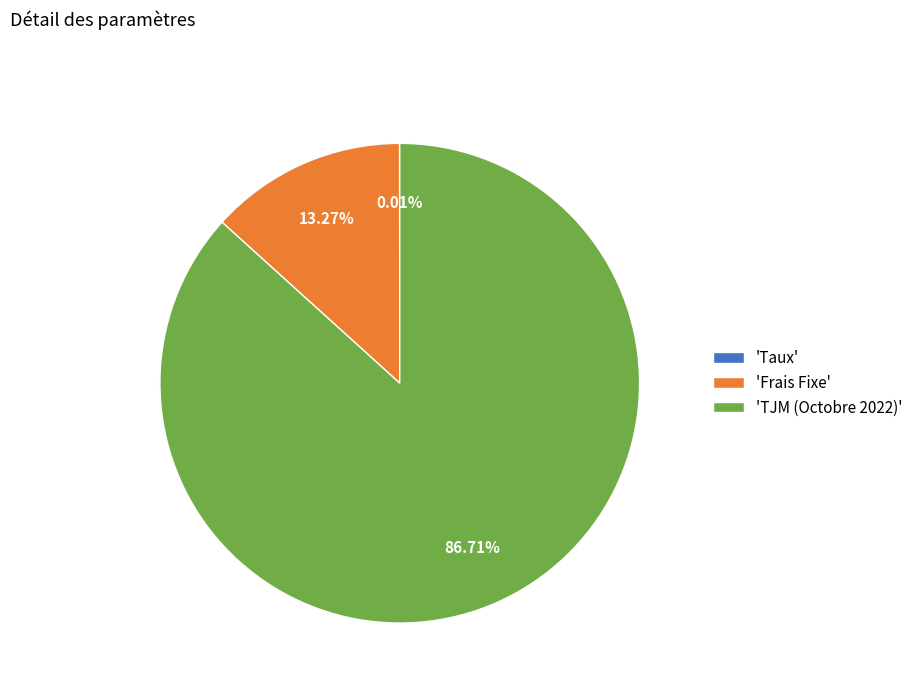

Does 'Frais Fixe' account for over 50% of the chart?

No